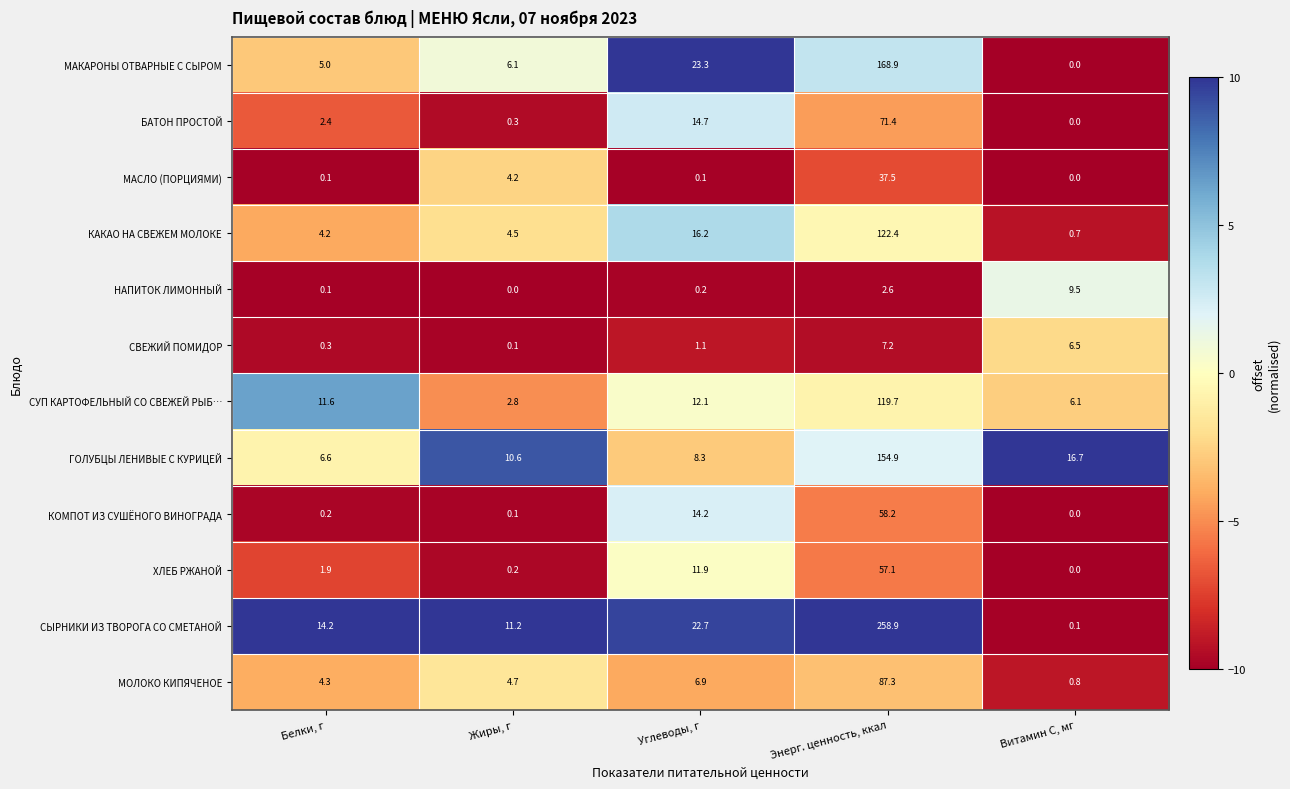

Which series changed the most between Белки, г and Углеводы, г?

МАКАРОНЫ ОТВАРНЫЕ С СЫРОМ